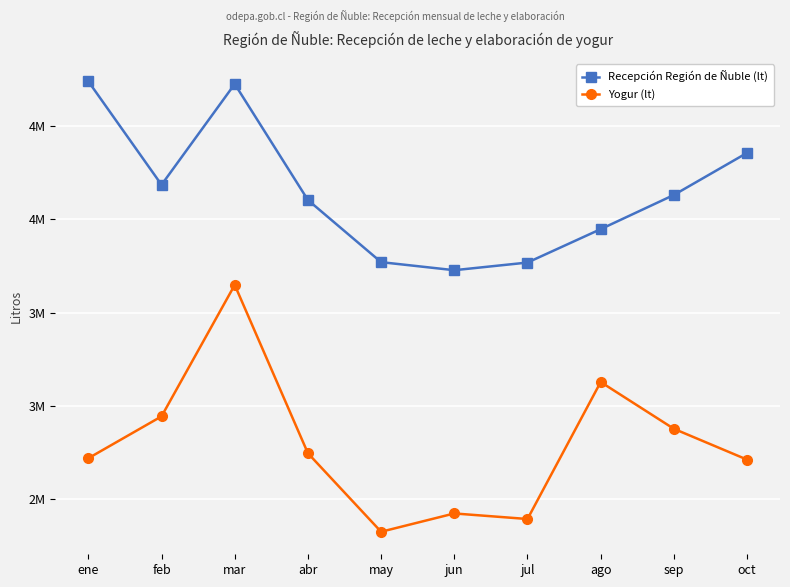

Reading left to right, what are all the values shown in this chart?

Recepción Región de Ñuble (lt): ene=4740281	feb=4185671	mar=4726126	abr=4104015	may=3770887	jun=3727697	jul=3768735	ago=3947841	sep=4131164	oct=4356844
Yogur (lt): ene=2719458	feb=2943940	mar=3648697	abr=2746238	may=2325191	jun=2423369	jul=2393553	ago=3128131	sep=2877244	oct=2711987